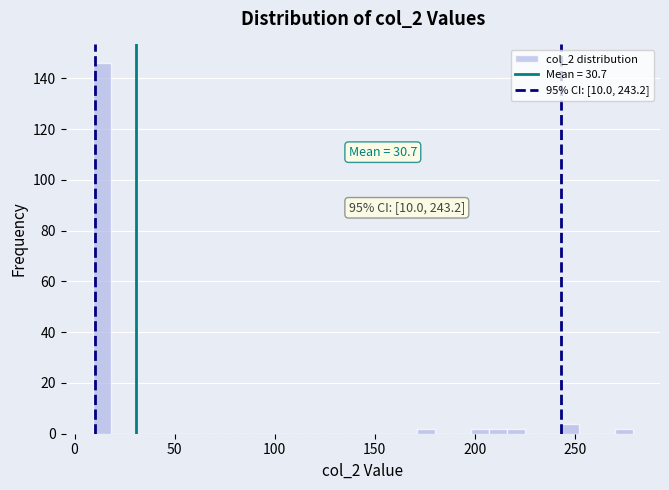

Read against the x-axis, roughly where is the centre of the tallest bar?

15